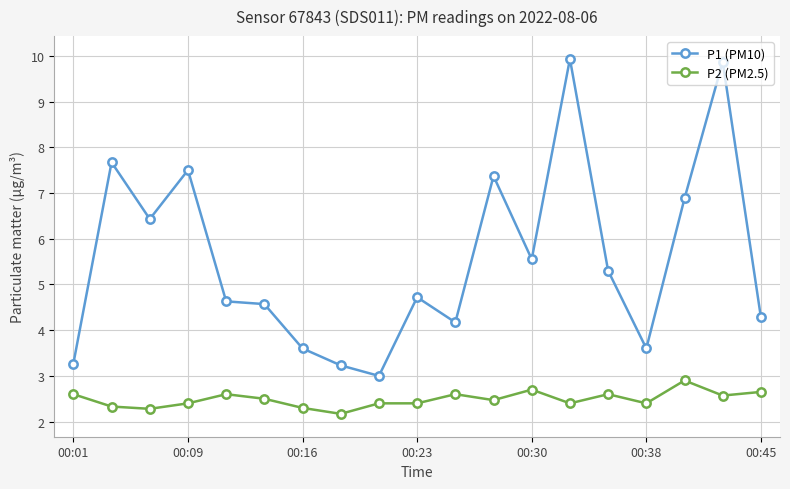

What is the lowest value of the P1 (PM10) series?

3.0